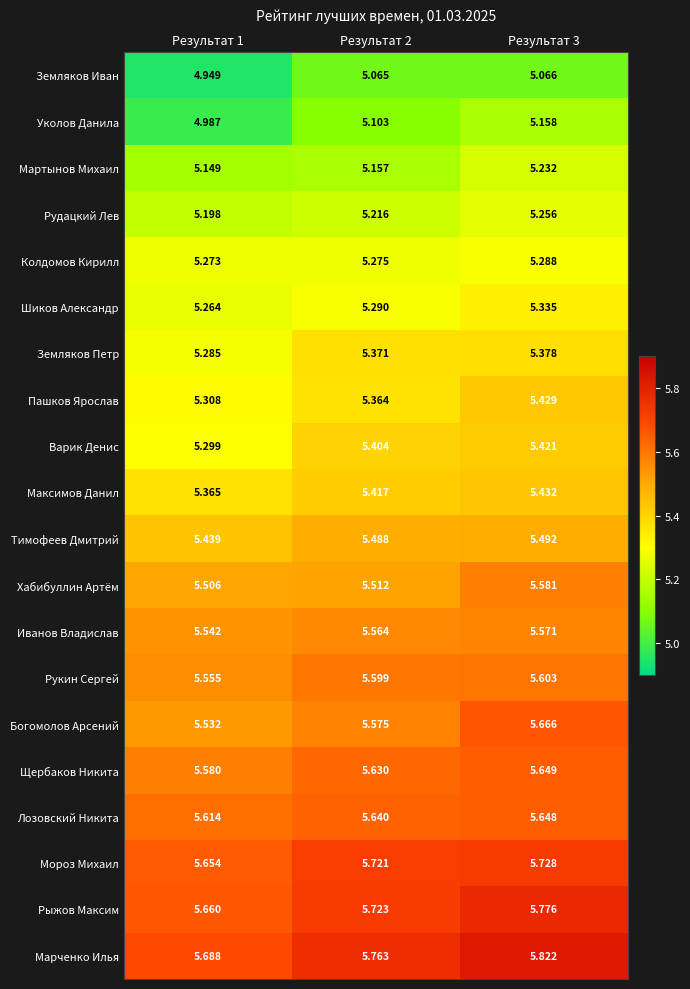

Between Результат 2 and Результат 3, which series saw the biggest shift?

Богомолов Арсений